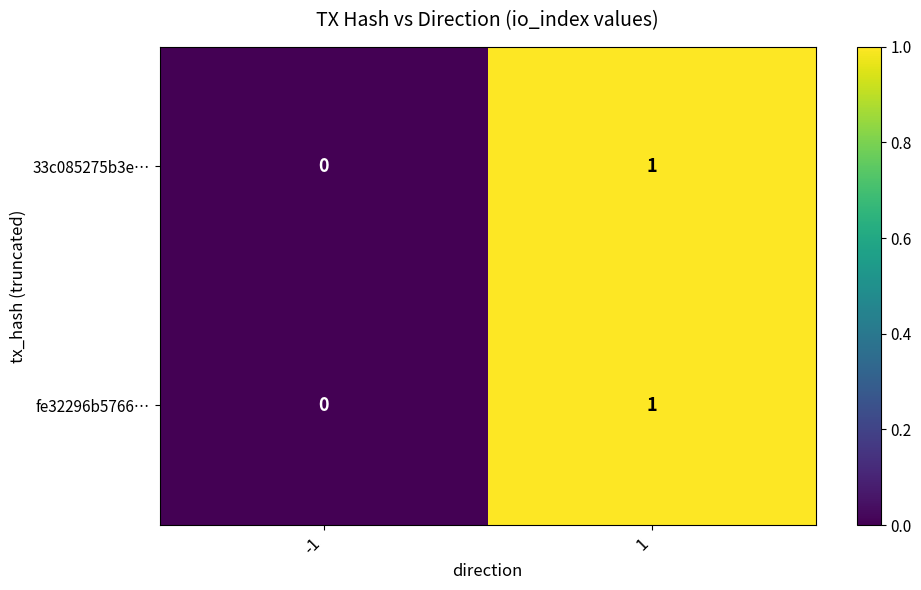

Is the value of 33c085275b3e… at -1 greater than the value of fe32296b5766… at 1?

No